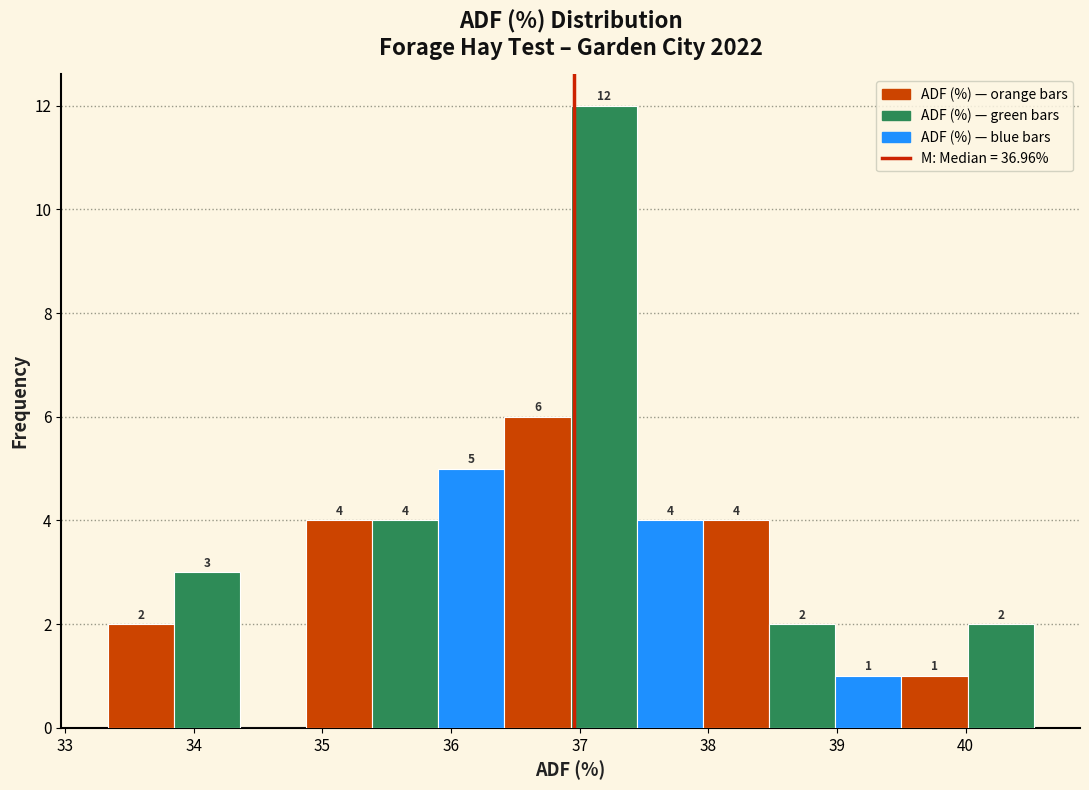

Which range on the x-axis has the tallest bar?

36.9 to 37.4